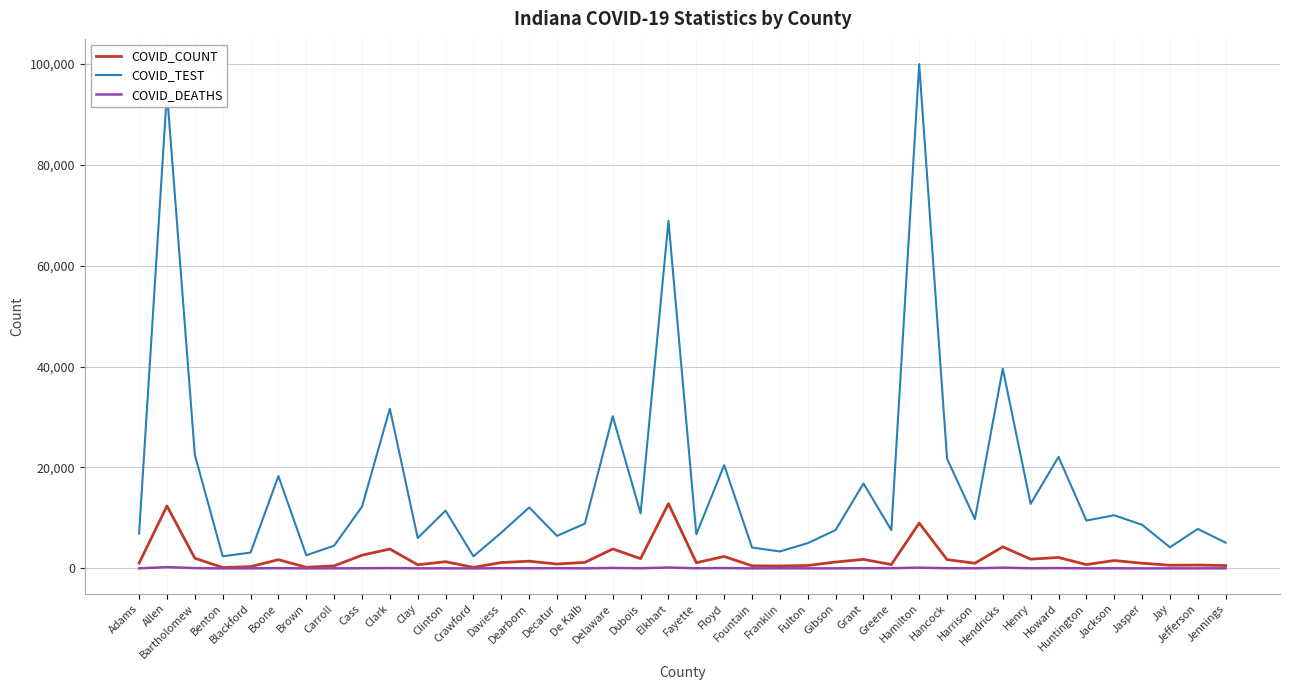

What is the difference between the second highest and second lowest values in the COVID_TEST series?

91982